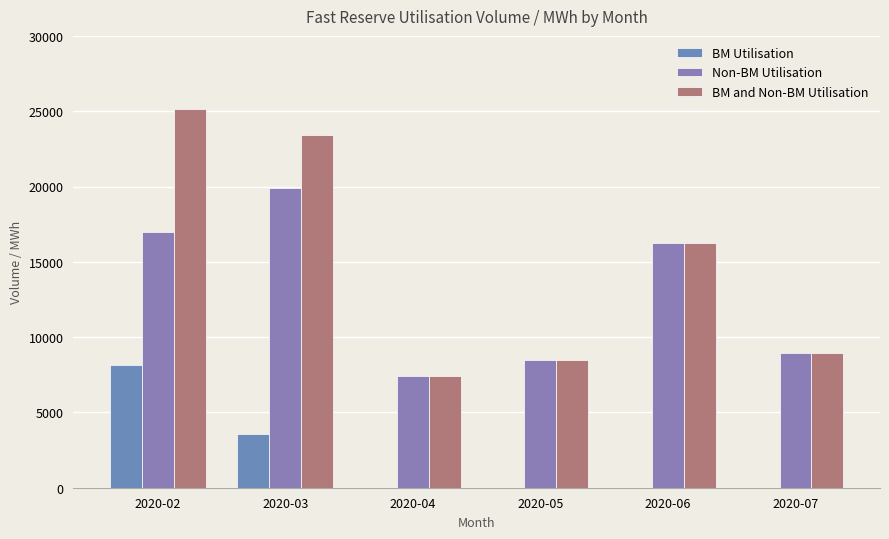

How many data points in Non-BM Utilisation are above 16227?

3